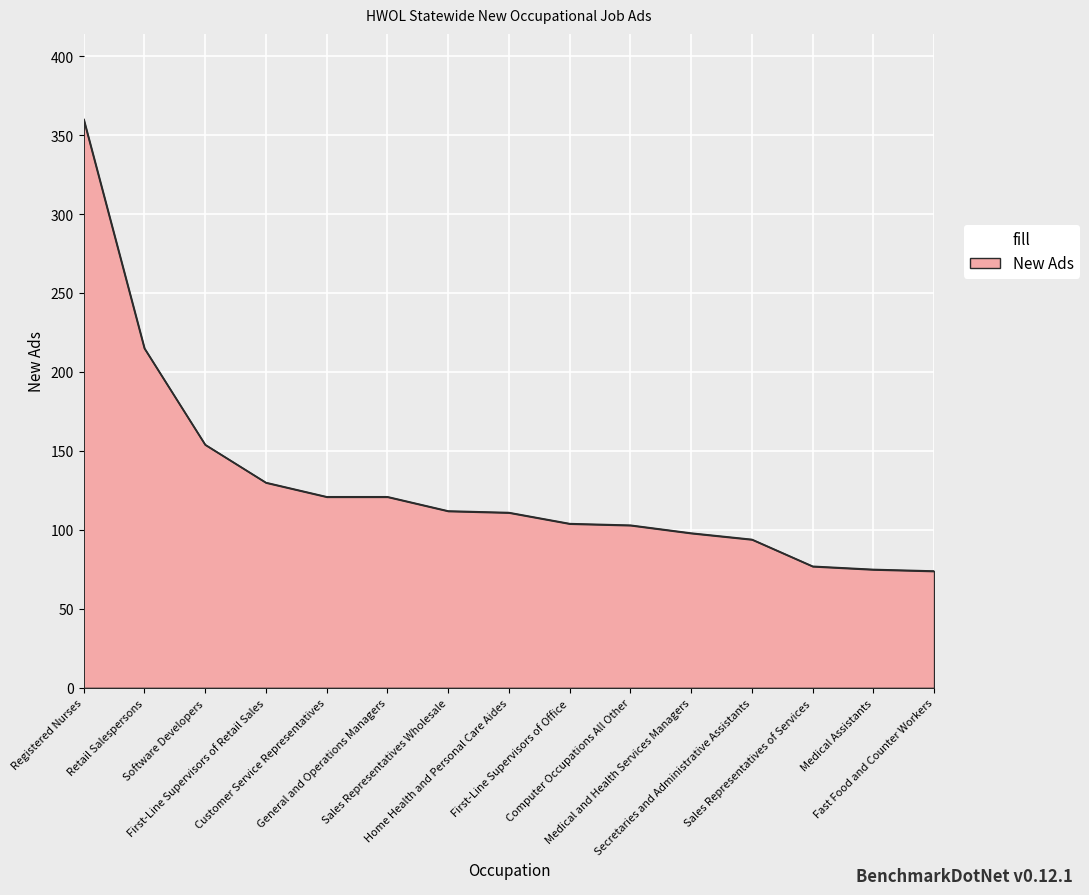

True or false: the data shows 91 at Software Developers.

False